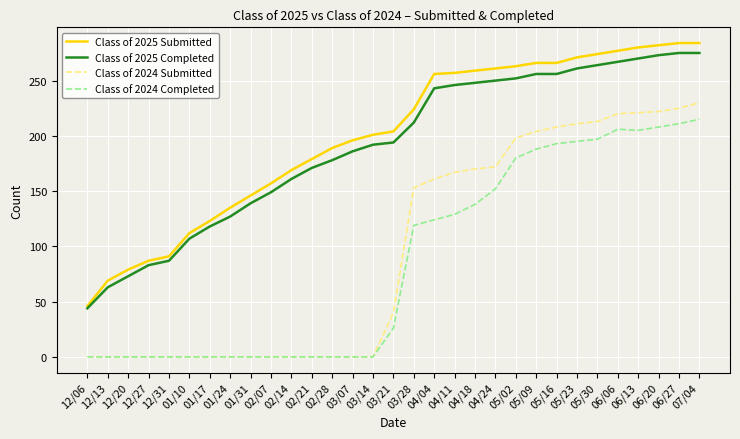

Rank the series by their maximum value, from highest to lowest.

Class of 2025 Submitted, Class of 2025 Completed, Class of 2024 Submitted, Class of 2024 Completed